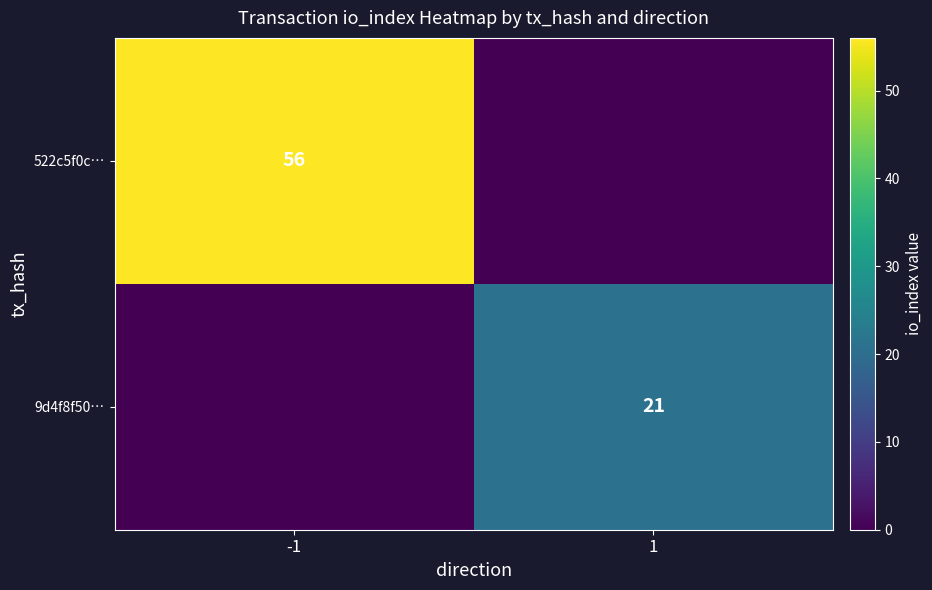

The value of 9d4f8f50… at 1 is 21. True or false?

True